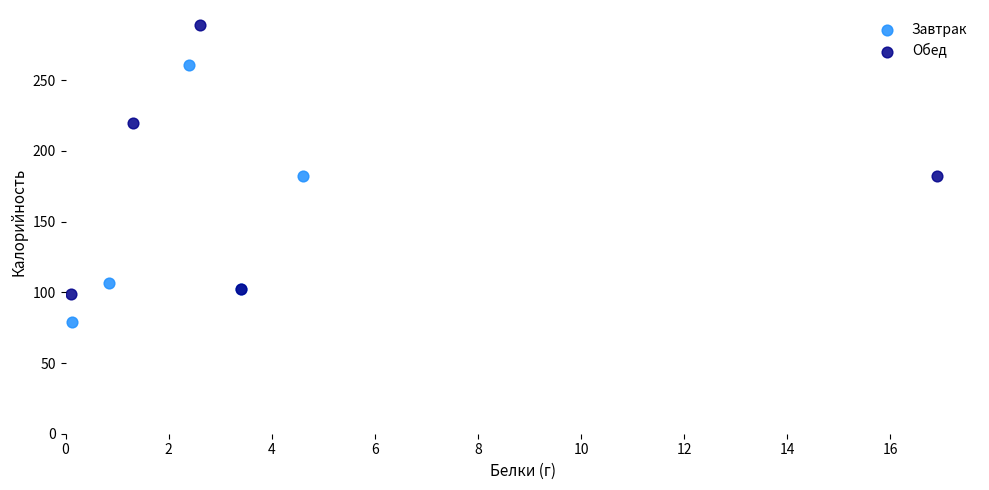

Which series reaches the minimum Y coordinate?

Завтрак